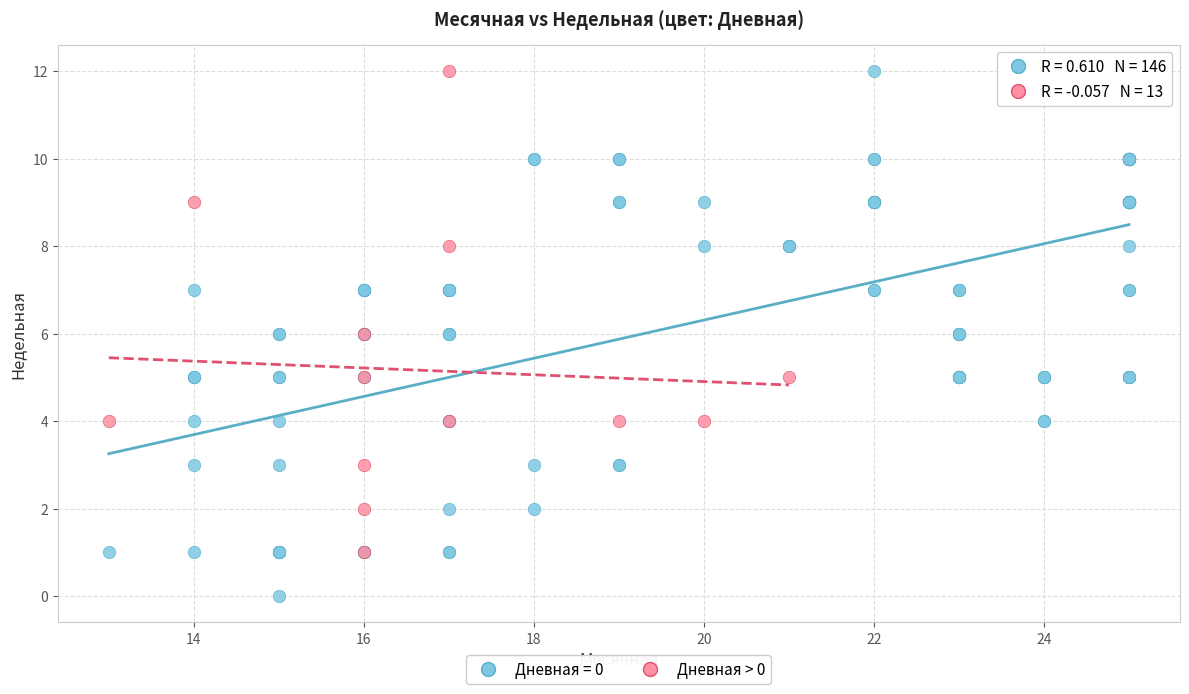

Which series has the widest spread of Y values?

Дневная = 0